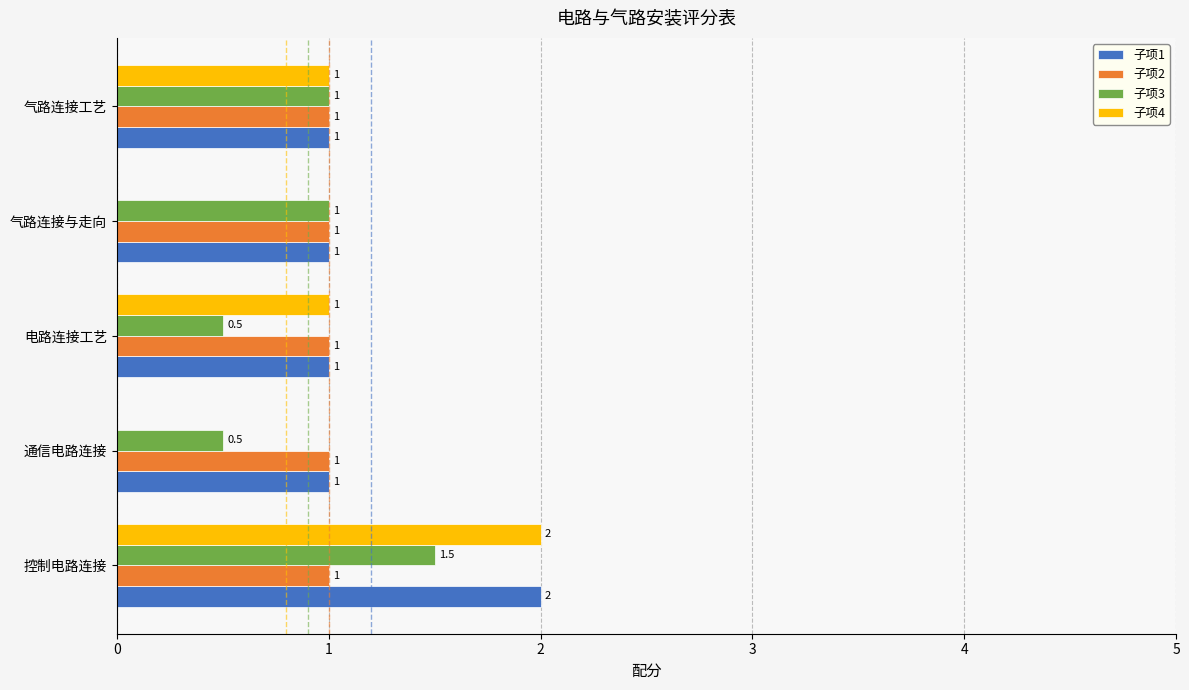

Between 通信电路连接 and 电路连接工艺, which series saw the biggest shift?

子项4